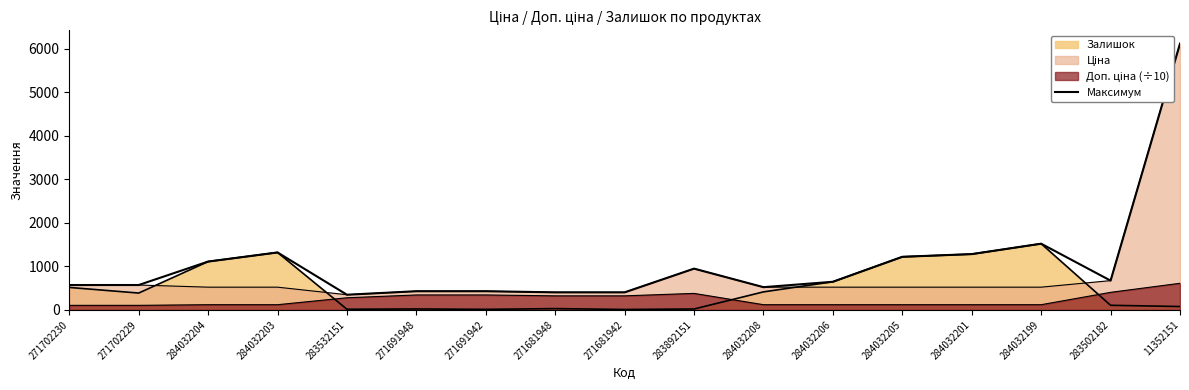

True or false: the data has more than 1 interior local peaks.

True